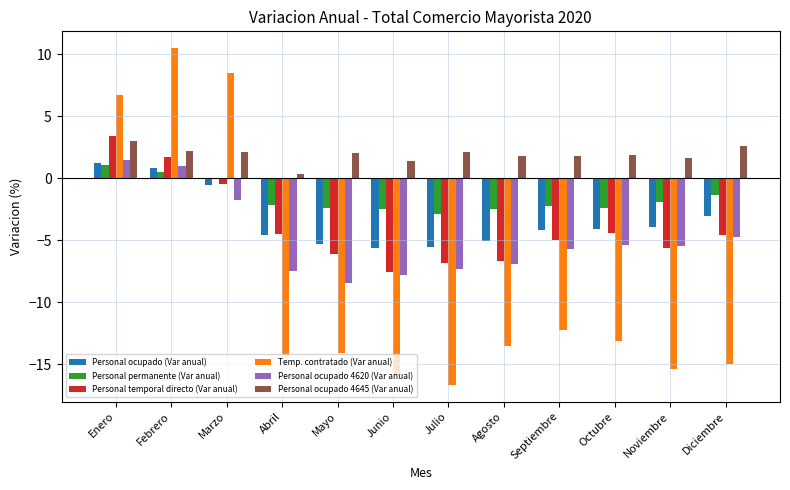

What is the difference between the Personal ocupado 4620 (Var anual) values at Diciembre and Julio?

2.6